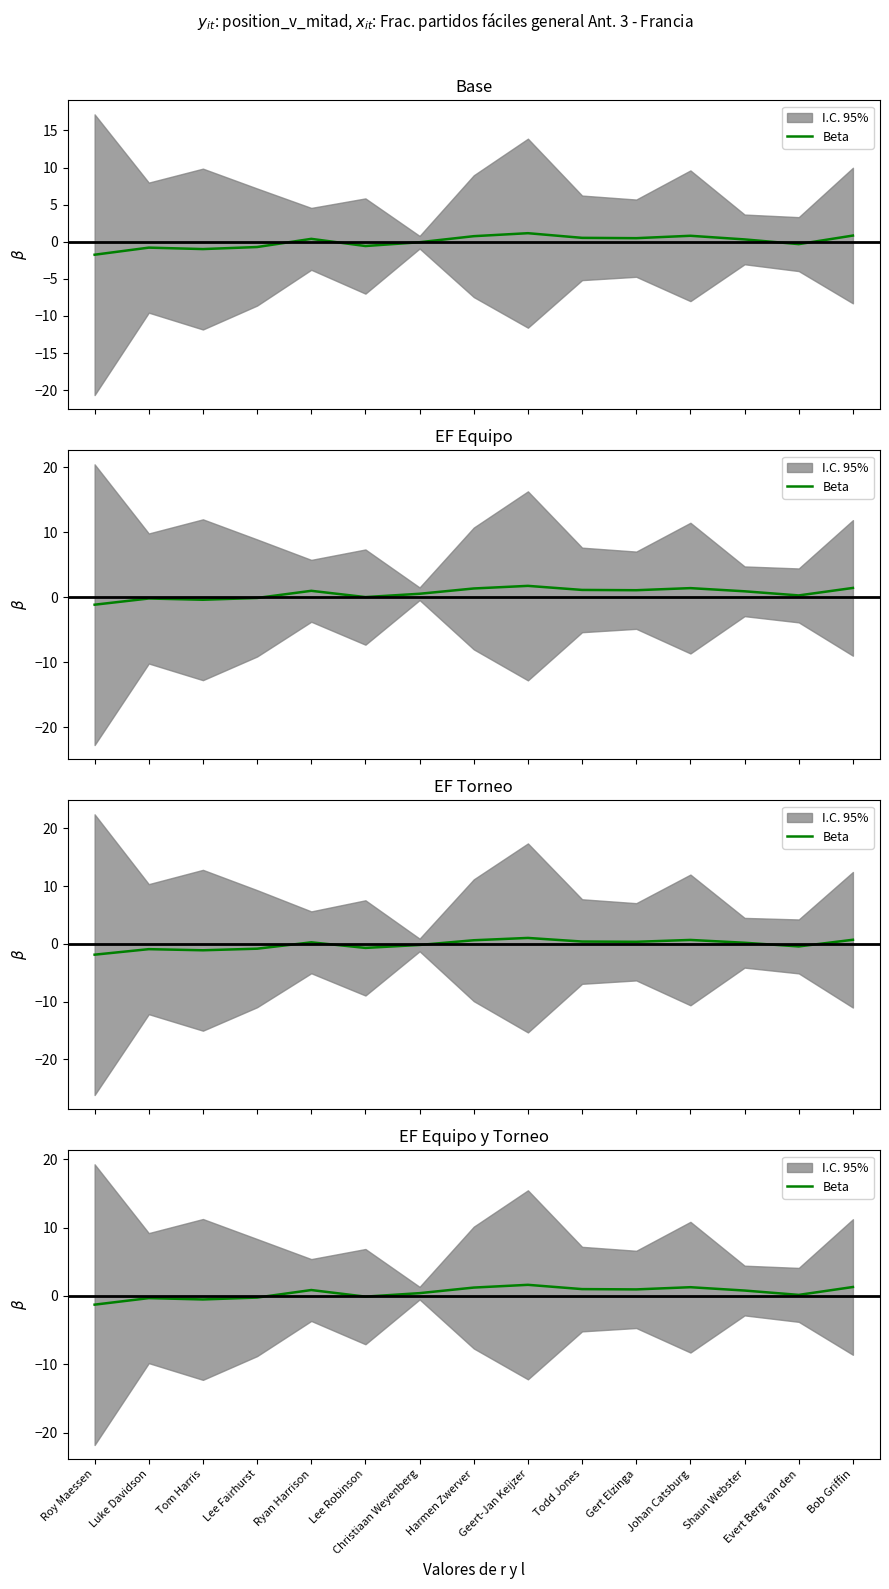

What is the greatest value displayed?

1.6